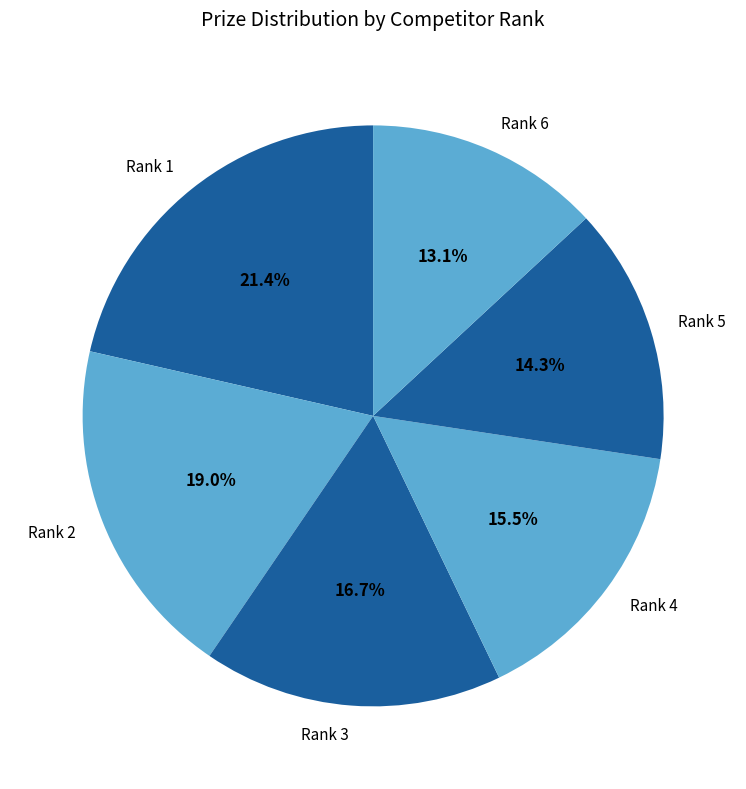

Which slice is the smallest?

Rank 6